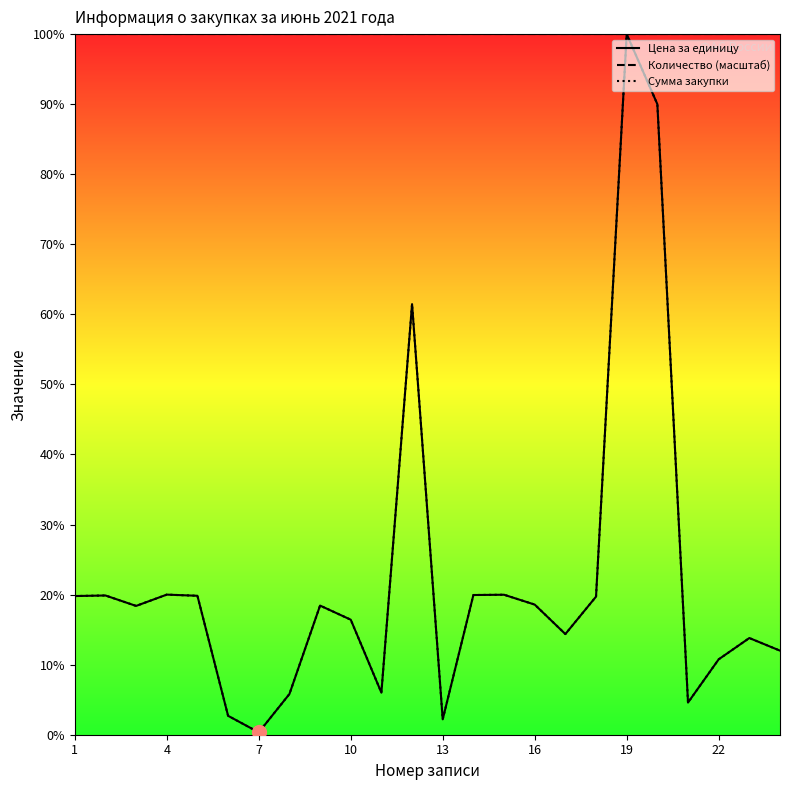

Is it true that Количество (масштаб) equals 500.0 at 8?

True